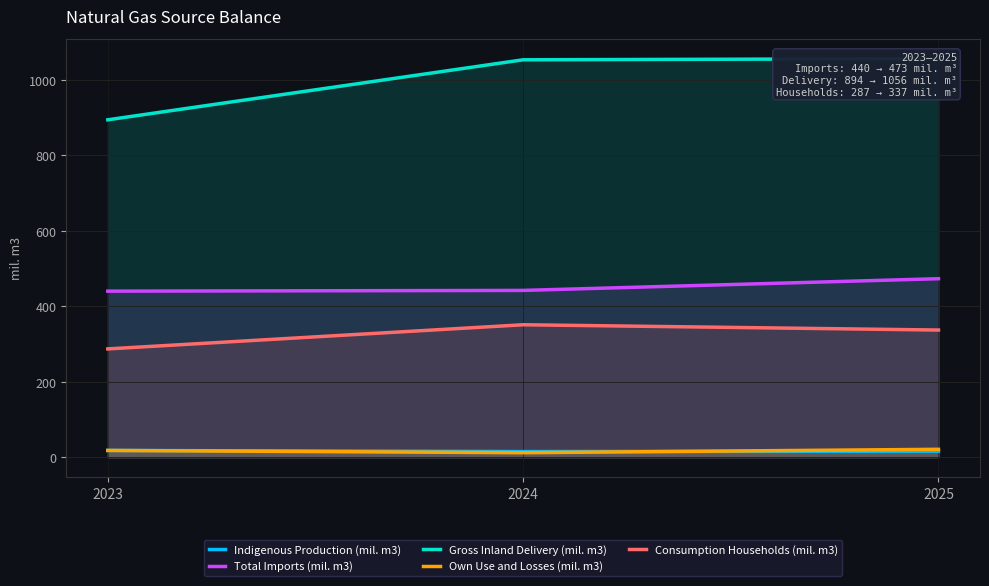

List the series in order of their peak value, highest first.

Gross Inland Delivery (mil. m3), Total Imports (mil. m3), Consumption Households (mil. m3), Own Use and Losses (mil. m3), Indigenous Production (mil. m3)